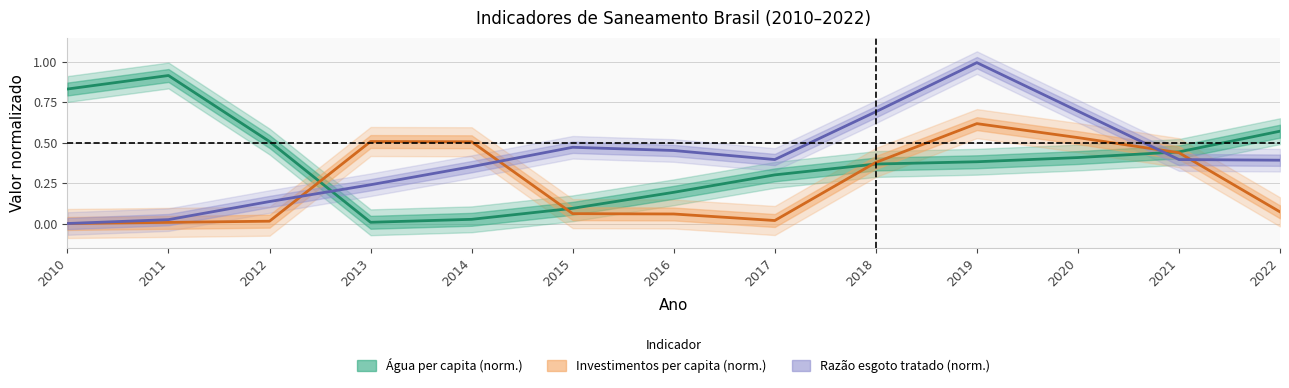

At which category does Água per capita (norm.) reach its first local valley?

2013